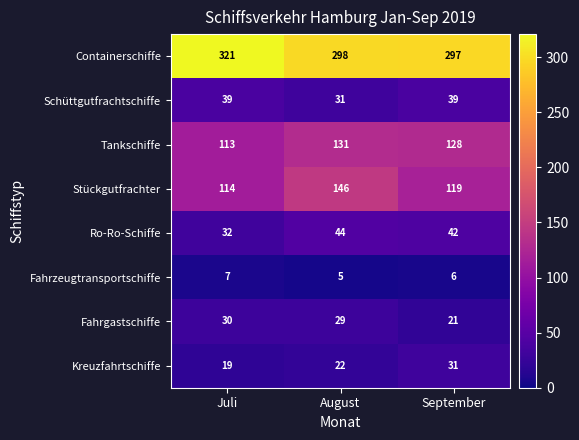

At August, list the series in order from smallest to largest.

Fahrzeugtransportschiffe, Kreuzfahrtschiffe, Fahrgastschiffe, Schüttgutfrachtschiffe, Ro-Ro-Schiffe, Tankschiffe, Stückgutfrachter, Containerschiffe